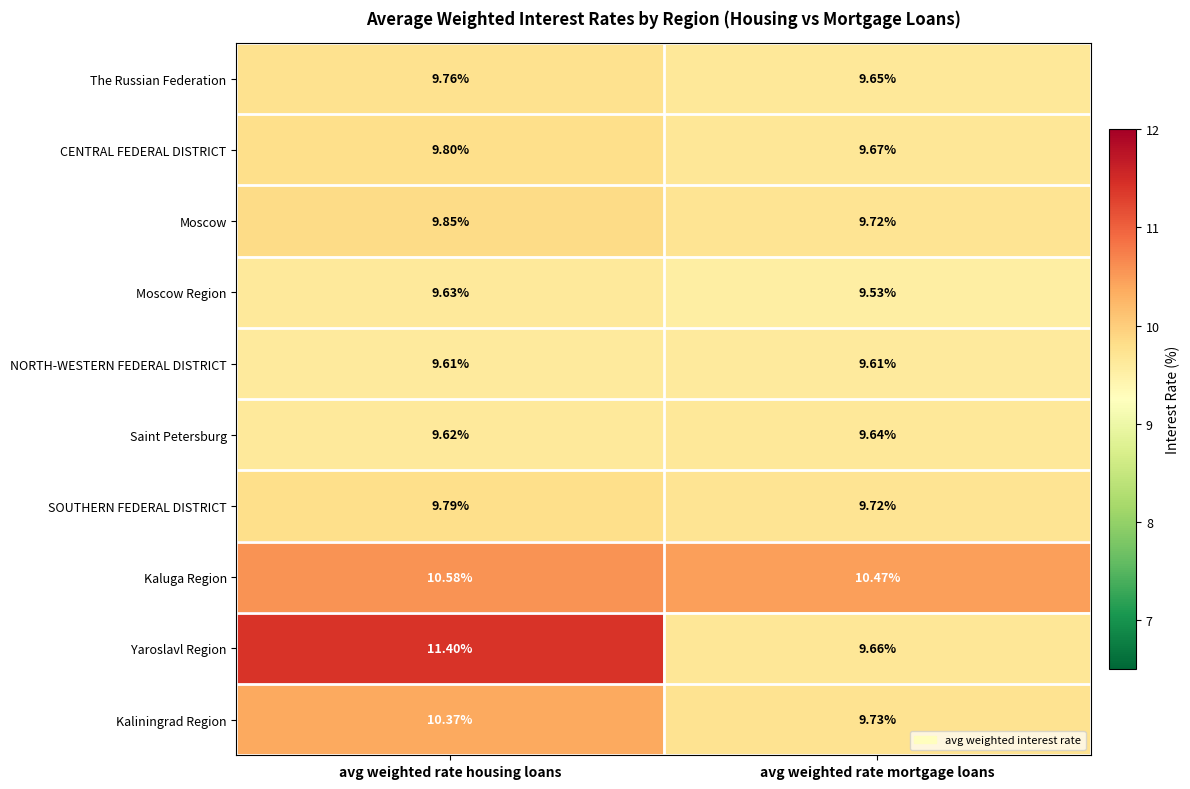

Which category has the lowest value across all series?

avg weighted rate mortgage loans